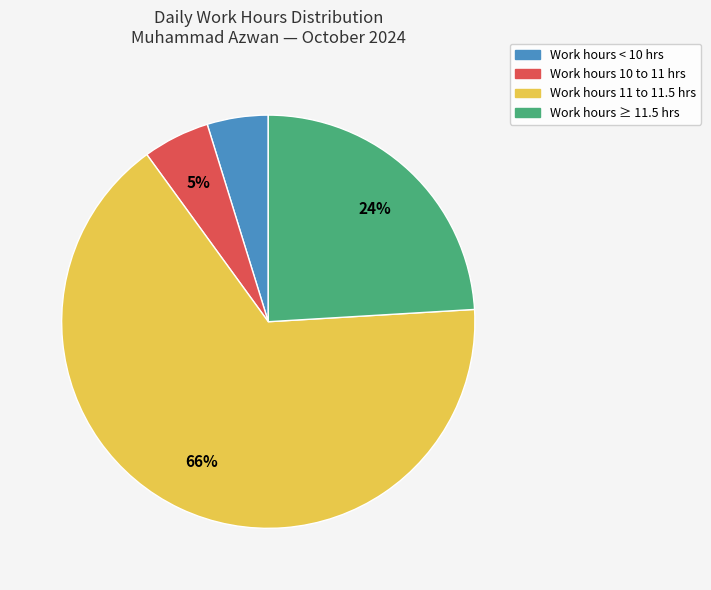

To the nearest percent, what is the difference between the largest and smallest slice percentages?

61%